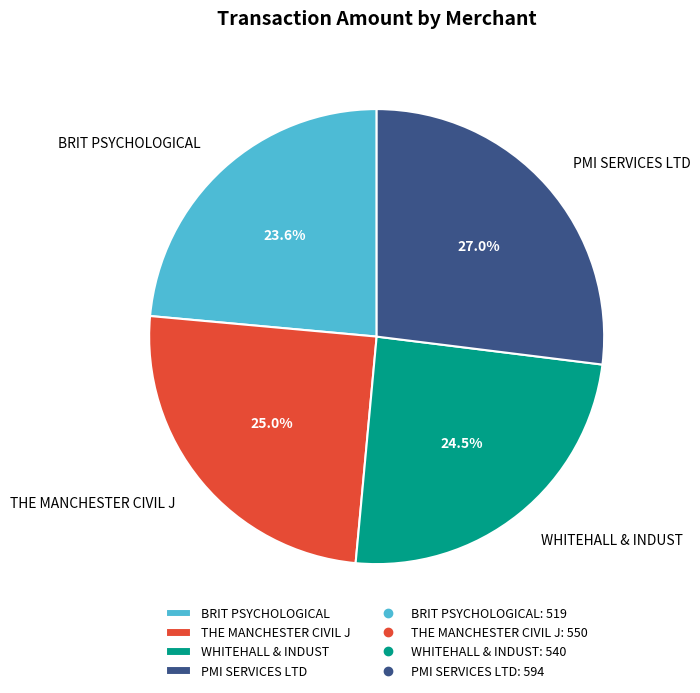

Which category has the smallest portion of the pie?

BRIT PSYCHOLOGICAL